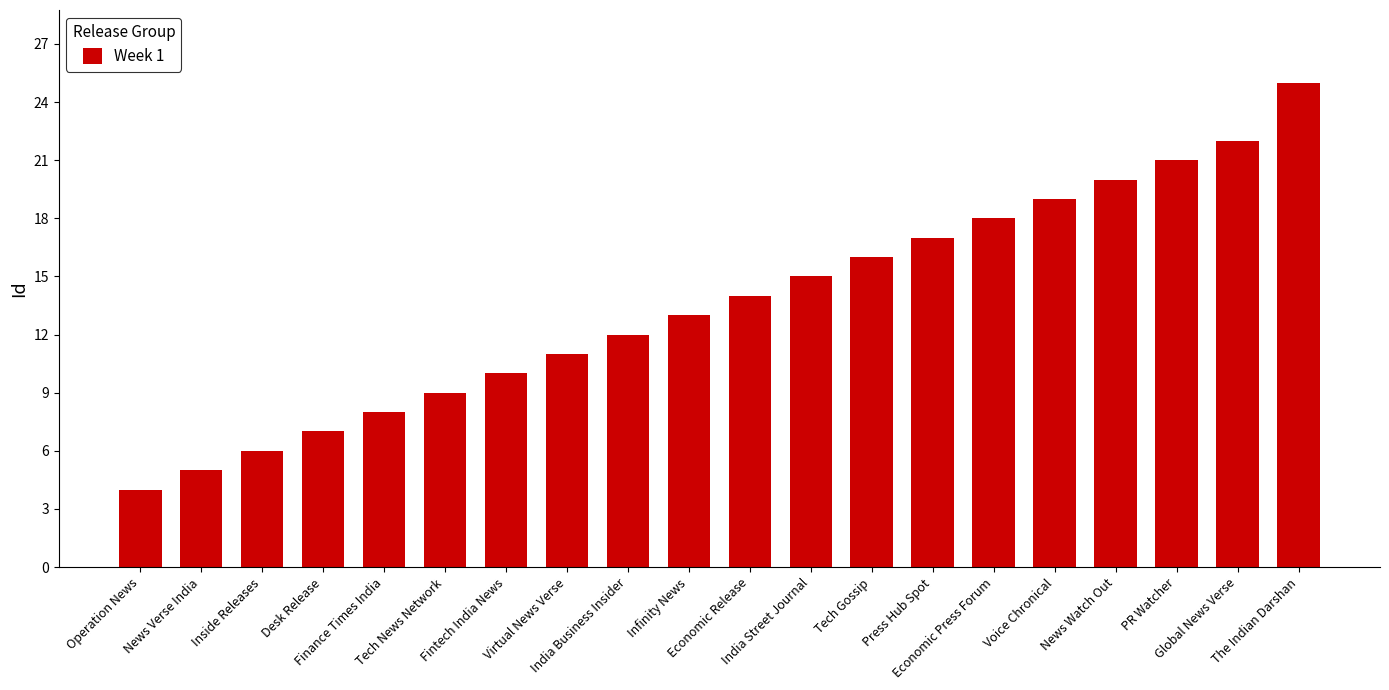

What is the minimum value shown in the chart?

4